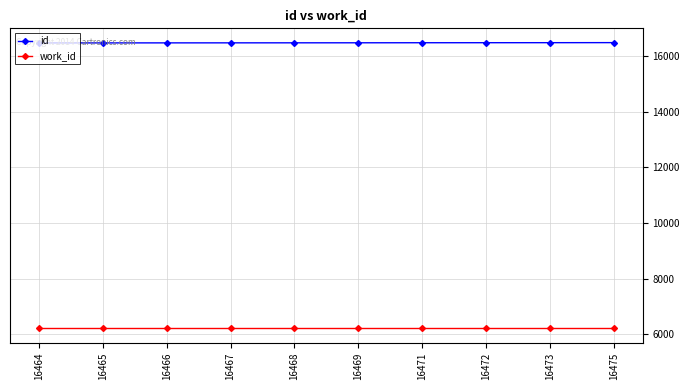

What are all the series names shown in the legend?

id, work_id